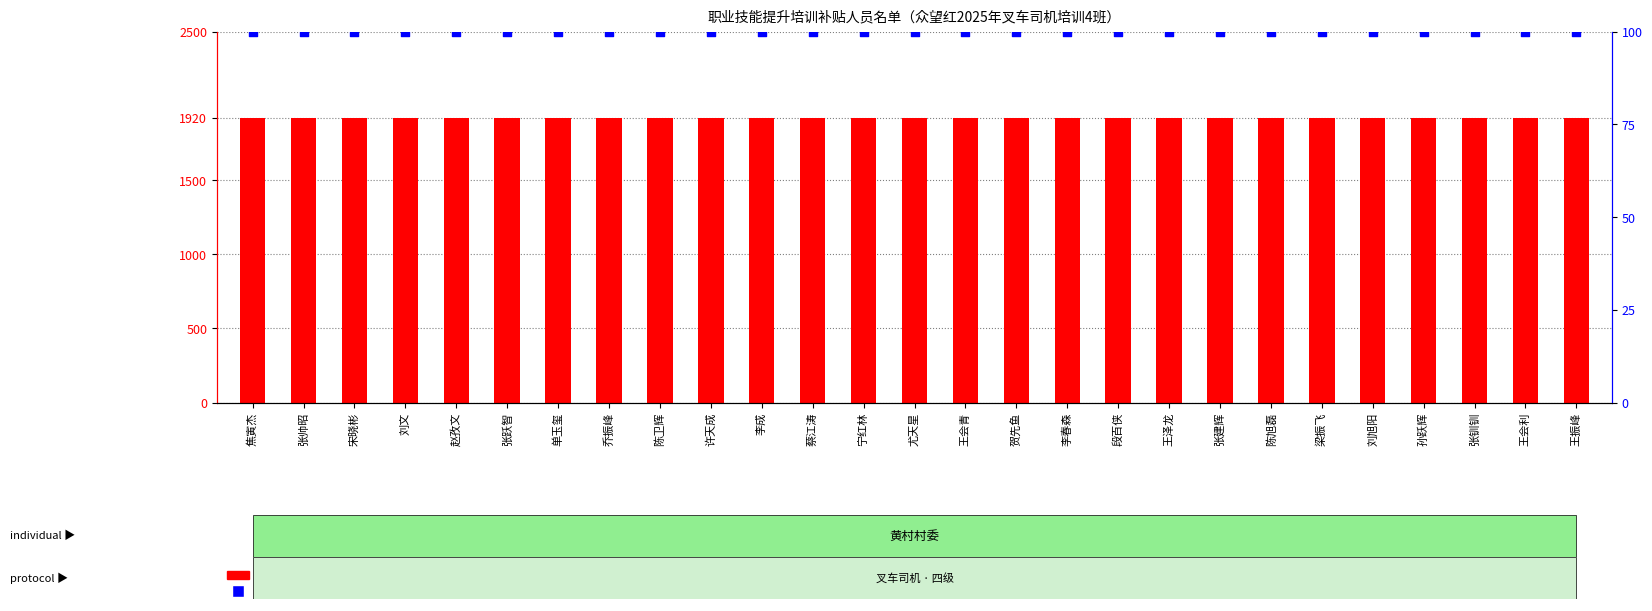

Is the value of percentile rank within the sample at 张跃智 greater than the value of 补贴标准（元） at 贺先鱼?

No